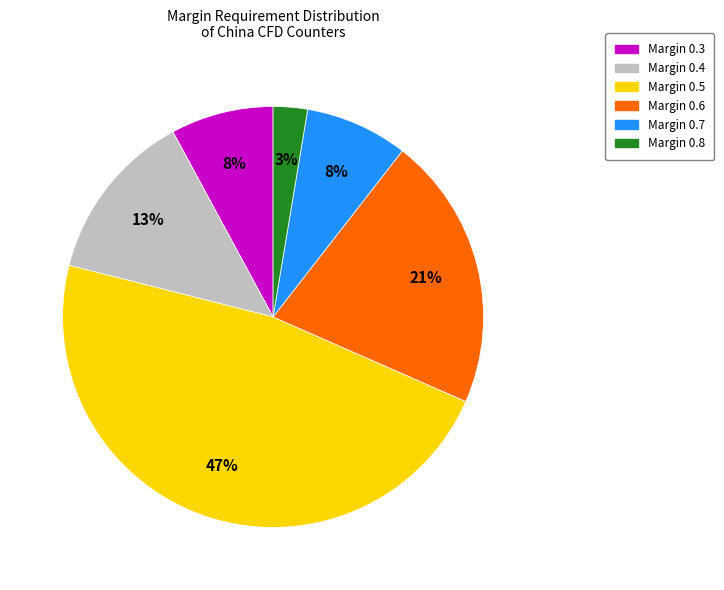

To the nearest percent, what is the average slice percentage?

17%